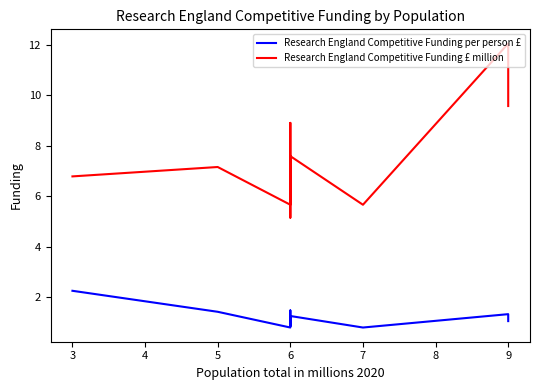

What is the total value across all series at 9?

13.4